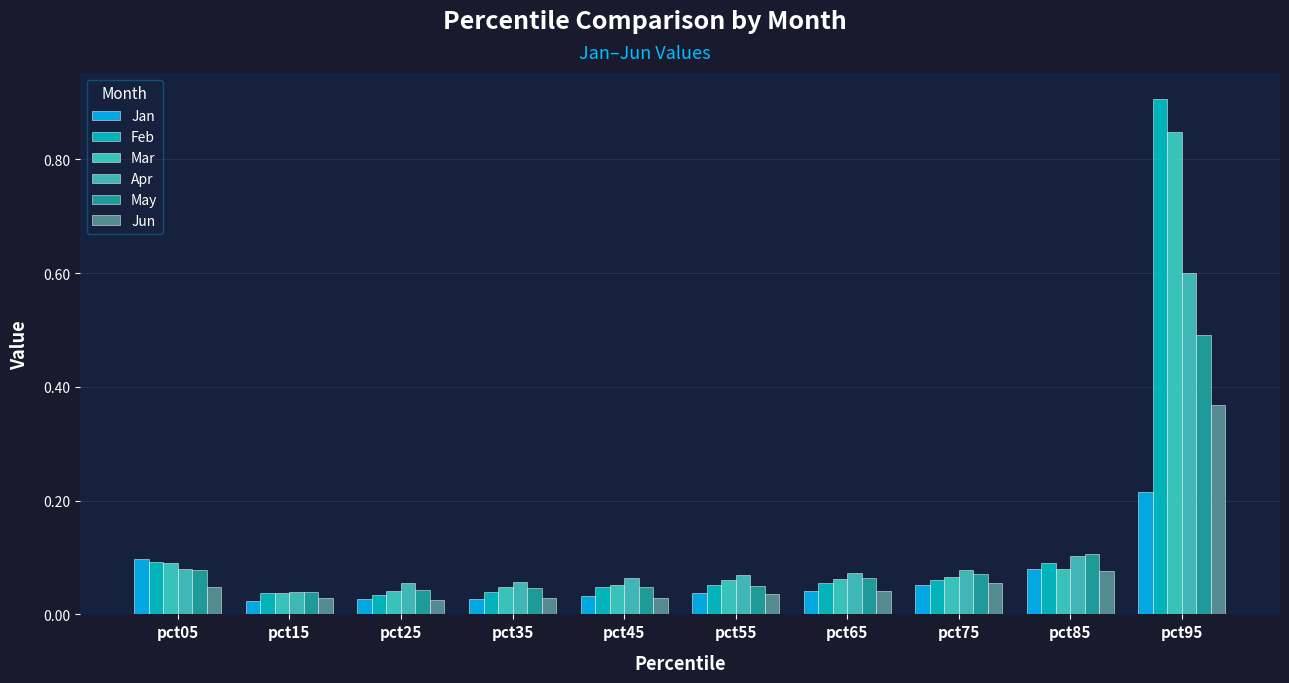

Is it true that Jun equals 0.0 at pct25?

False